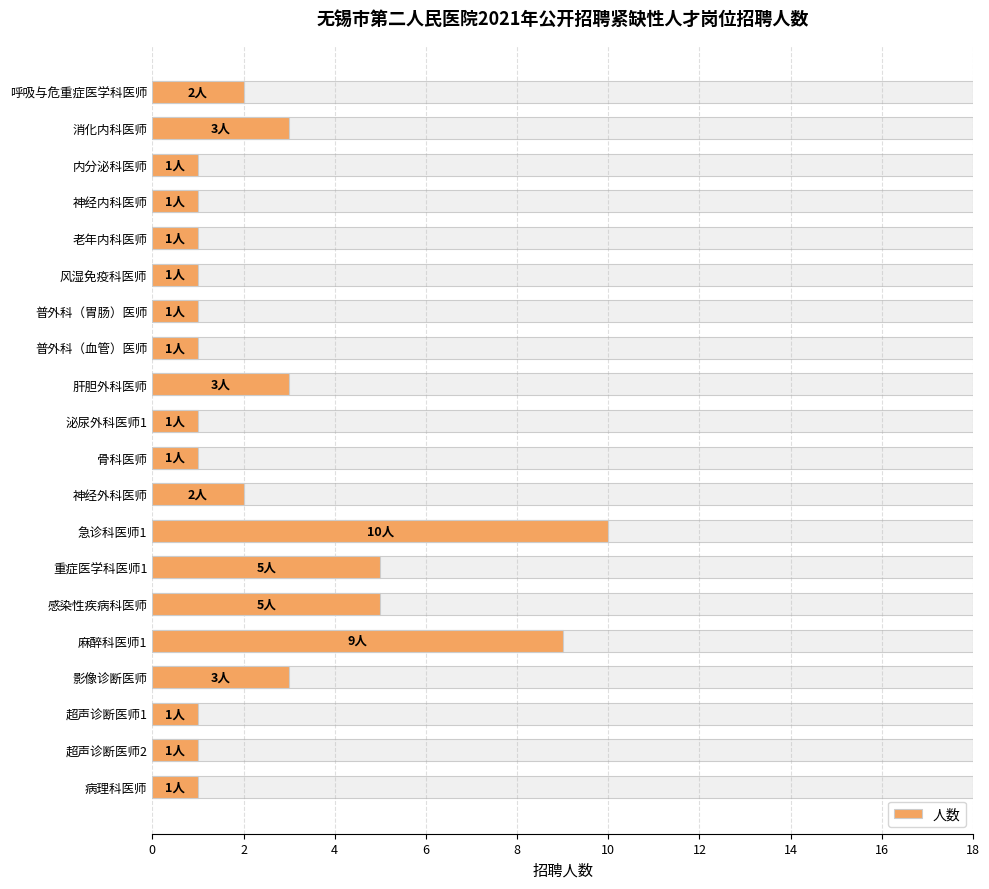

What is the minimum value shown in the chart?

1